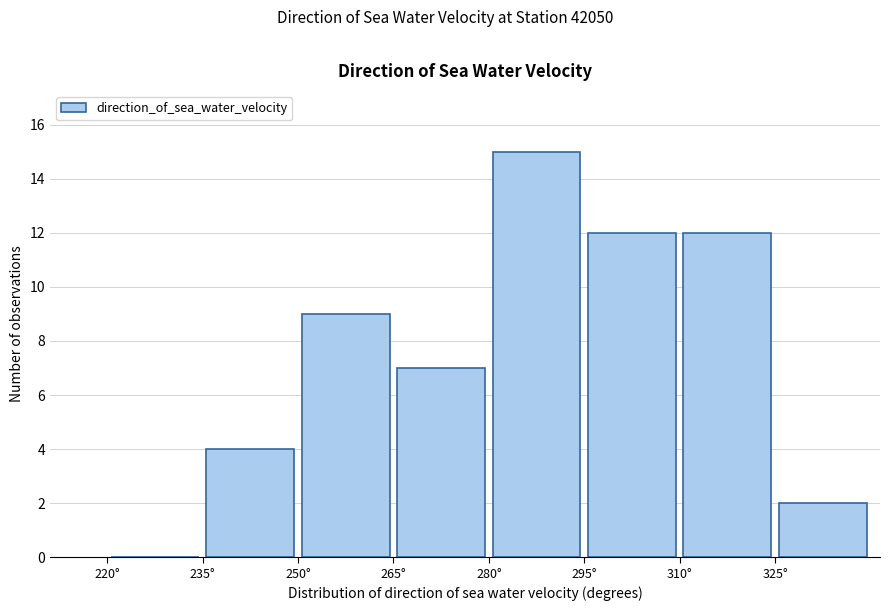

Reading left to right, transcribe this chart: for each bar, give the range it covers on the x-axis and its height. Neither the bar edges nor the heights are printed on the chart, so give them approximately, as read against the axes.

220 to 235: 0
235 to 250: 4
250 to 265: 9
265 to 280: 7
280 to 295: 15
295 to 310: 12
310 to 325: 12
325 to 340: 2